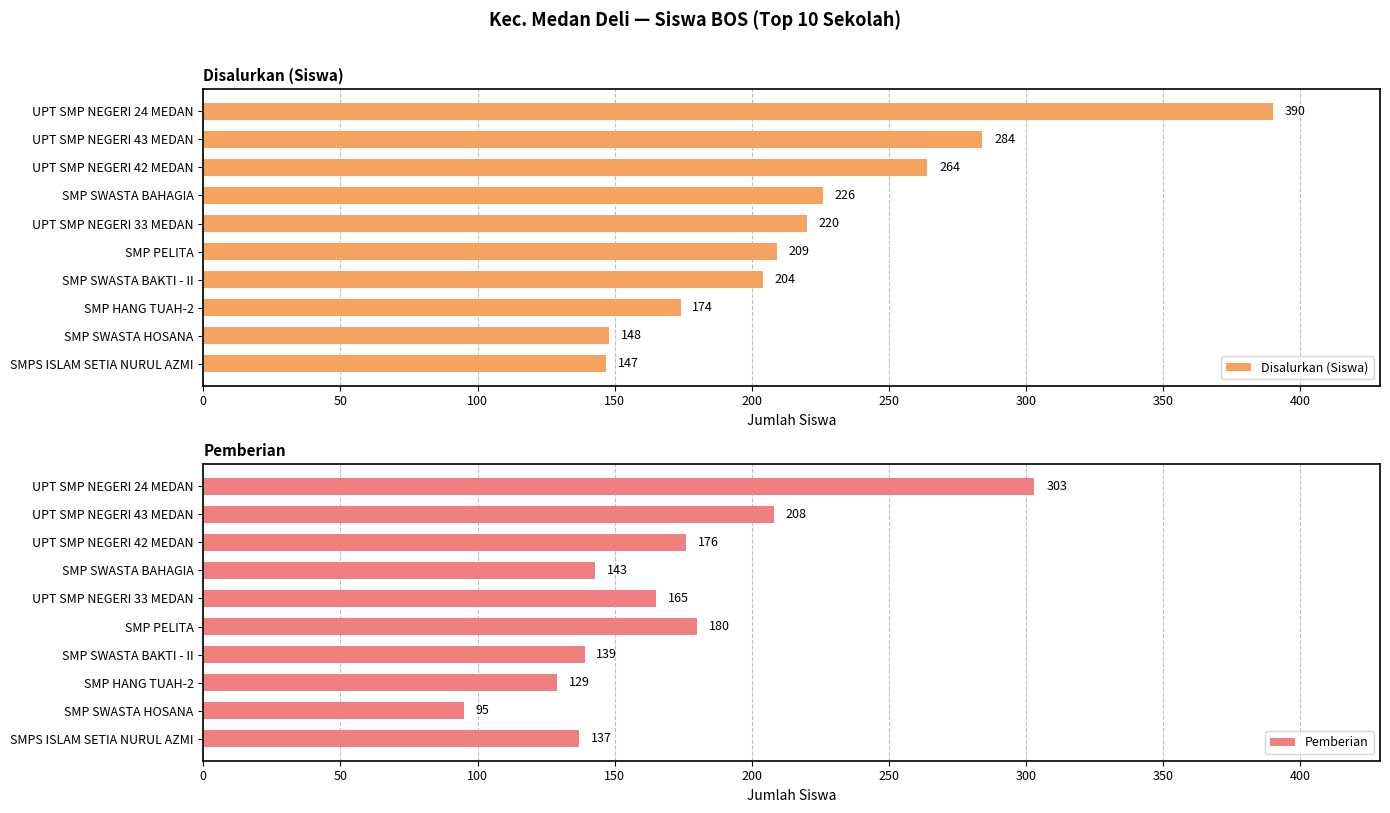

What is the sum of the Pemberian values at UPT SMP NEGERI 43 MEDAN and SMPS ISLAM SETIA NURUL AZMI?

345